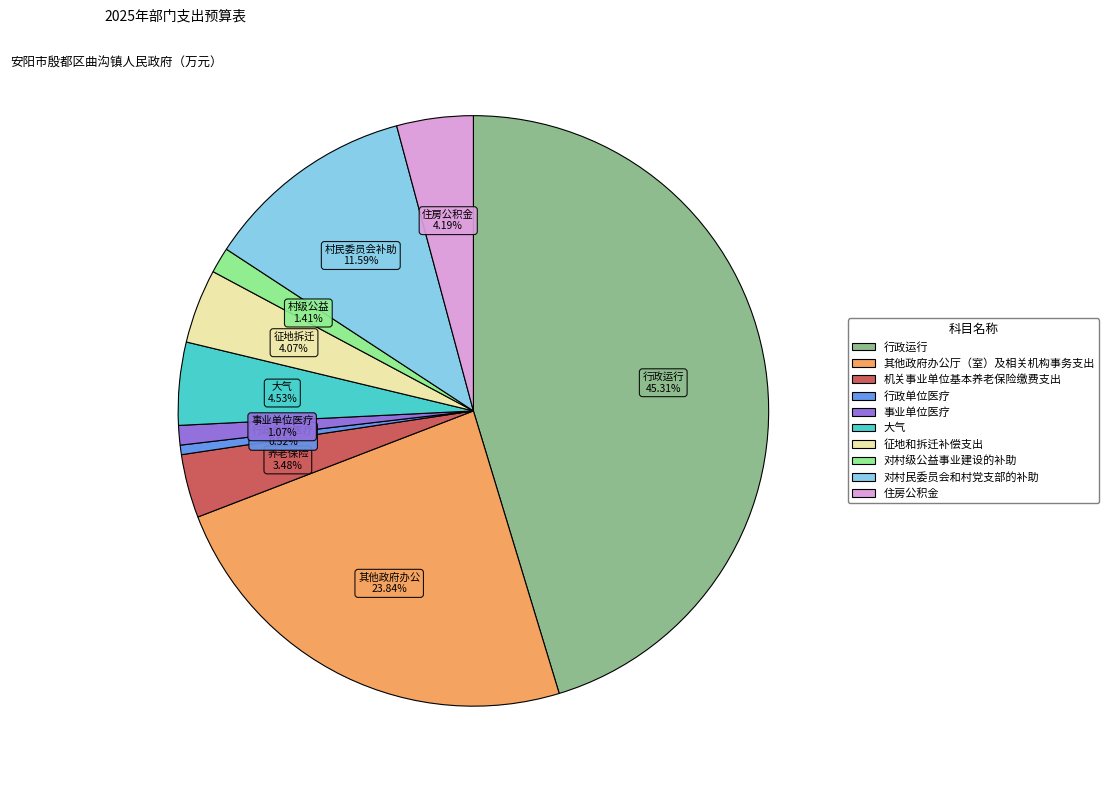

What is the ratio of the value at 其他政府办公厅（室）及相关机构事务支出 to the value at 机关事业单位基本养老保险缴费支出?

6.9